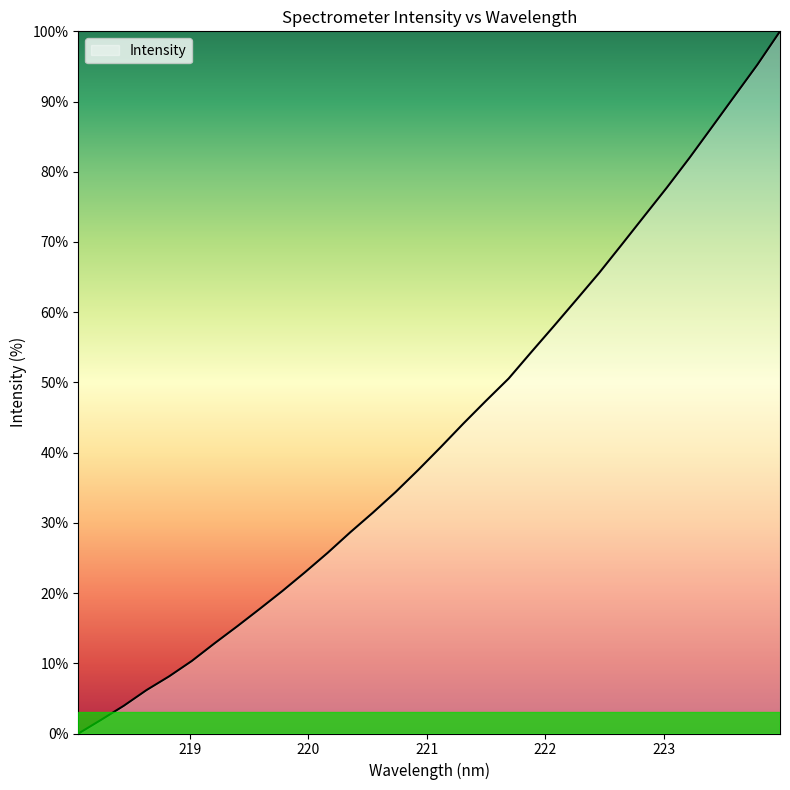

What is the maximum value shown in the chart?

100.0